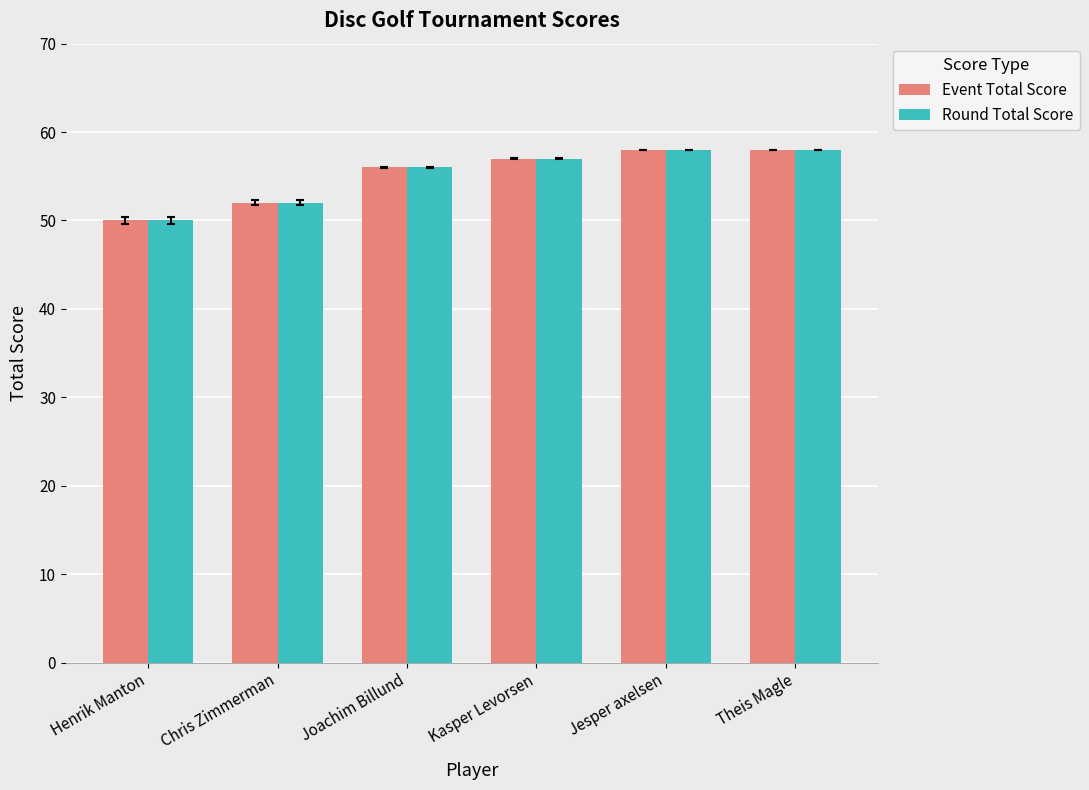

How many groups of bars are there?

6